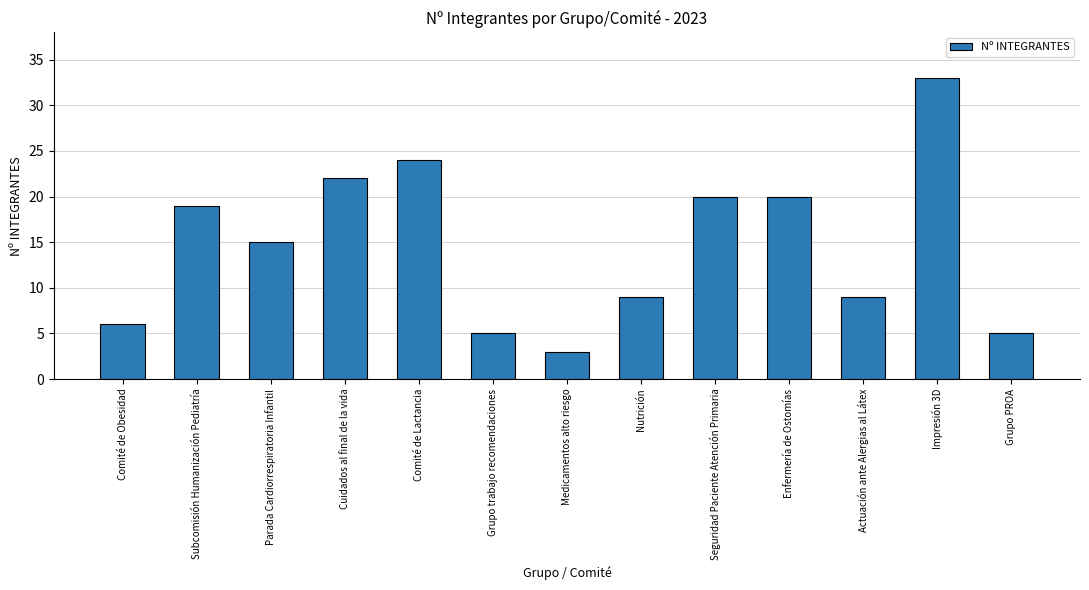

At which label is the value closest to 18?

Subcomisión Humanización Pediatría